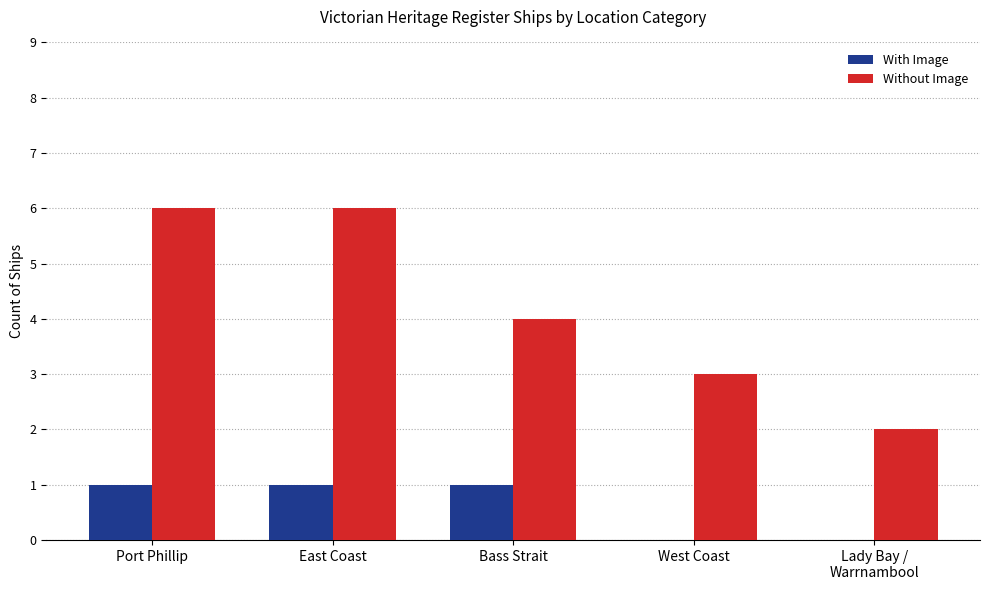

Reading left to right, what are all the values shown in this chart?

With Image: Port Phillip=1	East Coast=1	Bass Strait=1	West Coast=0	Lady Bay /
Warrnambool=0
Without Image: Port Phillip=6	East Coast=6	Bass Strait=4	West Coast=3	Lady Bay /
Warrnambool=2